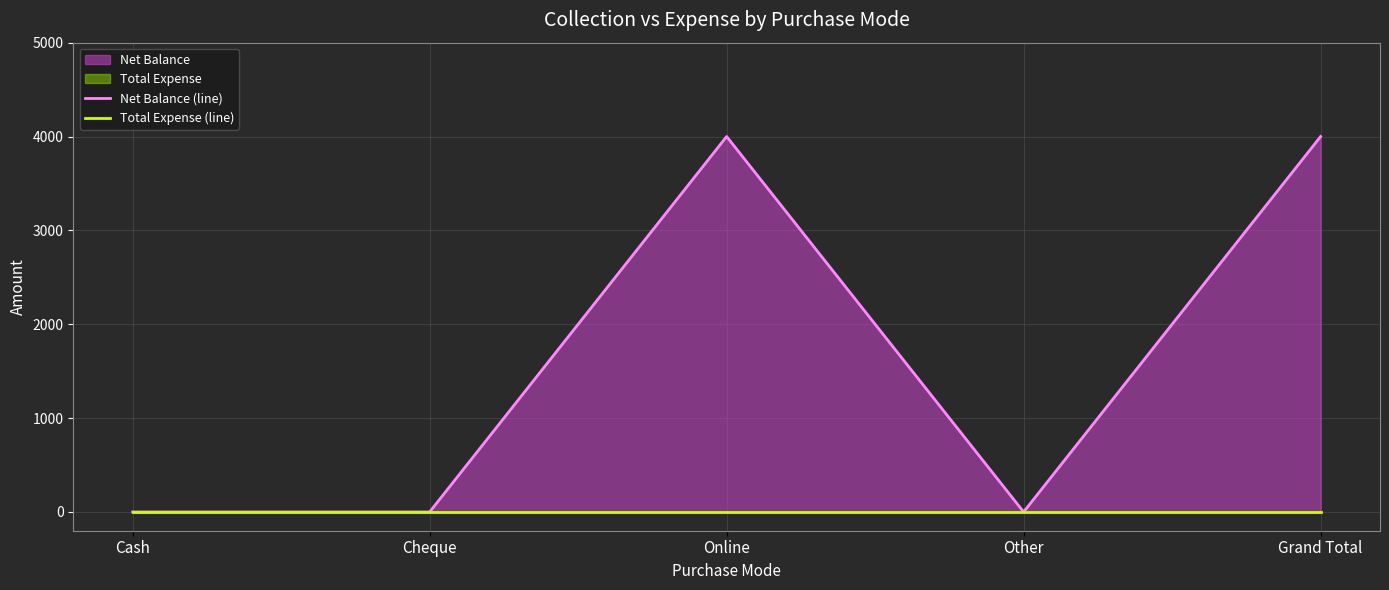

How many values in the Net Balance (line) series exceed 0?

2